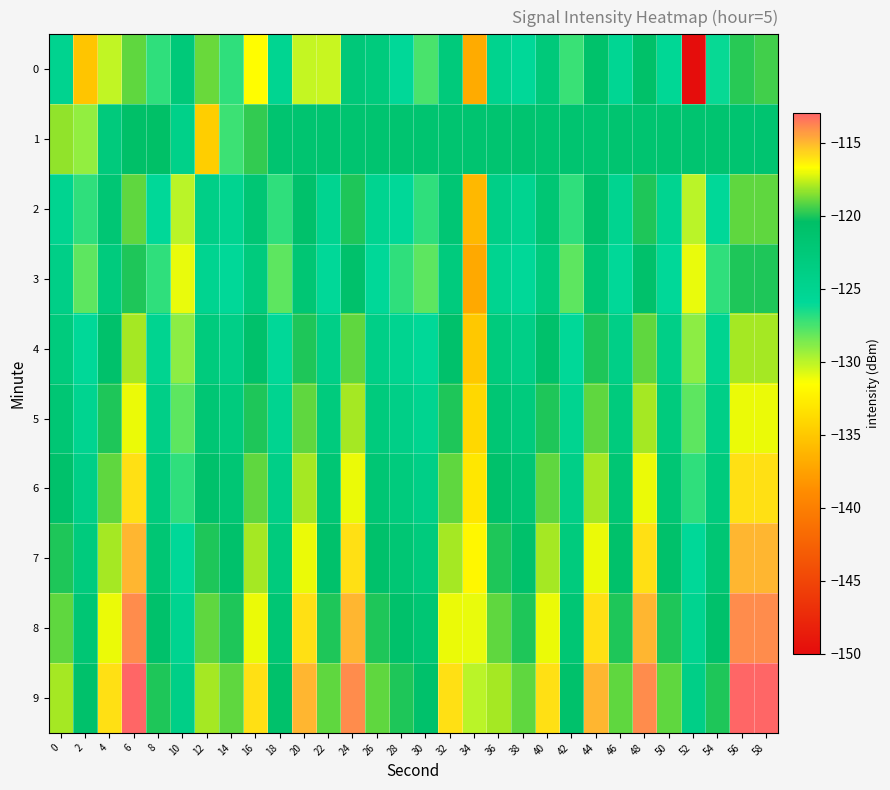

Reading left to right, list all the values displayed in this chart.

0: 0=-124.9	2=-135.3	4=-130.2	6=-119.0	8=-127.0	10=-122.6	12=-118.9	14=-127.0	16=-131.6	18=-125.2	20=-130.2	22=-130.3	24=-122.5	26=-123.0	28=-125.9	30=-127.6	32=-122.8	34=-136.9	36=-124.8	38=-125.9	40=-122.7	42=-127.2	44=-121.1	46=-125.4	48=-120.9	50=-125.6	52=-149.9	54=-126.1	56=-119.9	58=-119.4
1: 0=-118.3	2=-129.2	4=-122.9	6=-120.7	8=-120.6	10=-124.3	12=-134.6	14=-127.3	16=-119.7	18=-121.6	20=-121.6	22=-121.6	24=-121.6	26=-121.6	28=-121.6	30=-121.6	32=-121.6	34=-121.6	36=-121.6	38=-121.6	40=-121.6	42=-121.6	44=-121.6	46=-121.6	48=-121.6	50=-121.6	52=-121.6	54=-121.6	56=-121.6	58=-121.6
2: 0=-125.0	2=-127.0	4=-122.0	6=-119.0	8=-126.0	10=-130.0	12=-124.0	14=-125.0	16=-122.0	18=-127.0	20=-121.0	22=-125.0	24=-120.0	26=-125.0	28=-126.0	30=-127.0	32=-122.0	34=-136.0	36=-124.0	38=-125.0	40=-122.0	42=-127.0	44=-121.0	46=-125.0	48=-120.0	50=-125.0	52=-130.0	54=-126.0	56=-119.0	58=-119.0
3: 0=-124.0	2=-128.0	4=-123.0	6=-120.0	8=-127.0	10=-131.0	12=-125.0	14=-126.0	16=-123.0	18=-128.0	20=-122.0	22=-126.0	24=-121.0	26=-126.0	28=-127.0	30=-128.0	32=-123.0	34=-137.0	36=-125.0	38=-126.0	40=-123.0	42=-128.0	44=-122.0	46=-126.0	48=-121.0	50=-126.0	52=-131.0	54=-127.0	56=-120.0	58=-120.0
4: 0=-123.0	2=-126.0	4=-121.0	6=-118.0	8=-125.0	10=-129.0	12=-123.0	14=-124.0	16=-121.0	18=-126.0	20=-120.0	22=-124.0	24=-119.0	26=-124.0	28=-125.0	30=-126.0	32=-121.0	34=-135.0	36=-123.0	38=-124.0	40=-121.0	42=-126.0	44=-120.0	46=-124.0	48=-119.0	50=-124.0	52=-129.0	54=-125.0	56=-118.0	58=-118.0
5: 0=-122.0	2=-125.0	4=-120.0	6=-117.0	8=-124.0	10=-128.0	12=-122.0	14=-123.0	16=-120.0	18=-125.0	20=-119.0	22=-123.0	24=-118.0	26=-123.0	28=-124.0	30=-125.0	32=-120.0	34=-134.0	36=-122.0	38=-123.0	40=-120.0	42=-125.0	44=-119.0	46=-123.0	48=-118.0	50=-123.0	52=-128.0	54=-124.0	56=-117.0	58=-117.0
6: 0=-121.0	2=-124.0	4=-119.0	6=-116.0	8=-123.0	10=-127.0	12=-121.0	14=-122.0	16=-119.0	18=-124.0	20=-118.0	22=-122.0	24=-117.0	26=-122.0	28=-123.0	30=-124.0	32=-119.0	34=-133.0	36=-121.0	38=-122.0	40=-119.0	42=-124.0	44=-118.0	46=-122.0	48=-117.0	50=-122.0	52=-127.0	54=-123.0	56=-116.0	58=-116.0
7: 0=-120.0	2=-123.0	4=-118.0	6=-115.0	8=-122.0	10=-126.0	12=-120.0	14=-121.0	16=-118.0	18=-123.0	20=-117.0	22=-121.0	24=-116.0	26=-121.0	28=-122.0	30=-123.0	32=-118.0	34=-132.0	36=-120.0	38=-121.0	40=-118.0	42=-123.0	44=-117.0	46=-121.0	48=-116.0	50=-121.0	52=-126.0	54=-122.0	56=-115.0	58=-115.0
8: 0=-119.0	2=-122.0	4=-117.0	6=-114.0	8=-121.0	10=-125.0	12=-119.0	14=-120.0	16=-117.0	18=-122.0	20=-116.0	22=-120.0	24=-115.0	26=-120.0	28=-121.0	30=-122.0	32=-117.0	34=-131.0	36=-119.0	38=-120.0	40=-117.0	42=-122.0	44=-116.0	46=-120.0	48=-115.0	50=-120.0	52=-125.0	54=-121.0	56=-114.0	58=-114.0
9: 0=-118.0	2=-121.0	4=-116.0	6=-113.0	8=-120.0	10=-124.0	12=-118.0	14=-119.0	16=-116.0	18=-121.0	20=-115.0	22=-119.0	24=-114.0	26=-119.0	28=-120.0	30=-121.0	32=-116.0	34=-130.0	36=-118.0	38=-119.0	40=-116.0	42=-121.0	44=-115.0	46=-119.0	48=-114.0	50=-119.0	52=-124.0	54=-120.0	56=-113.0	58=-113.0